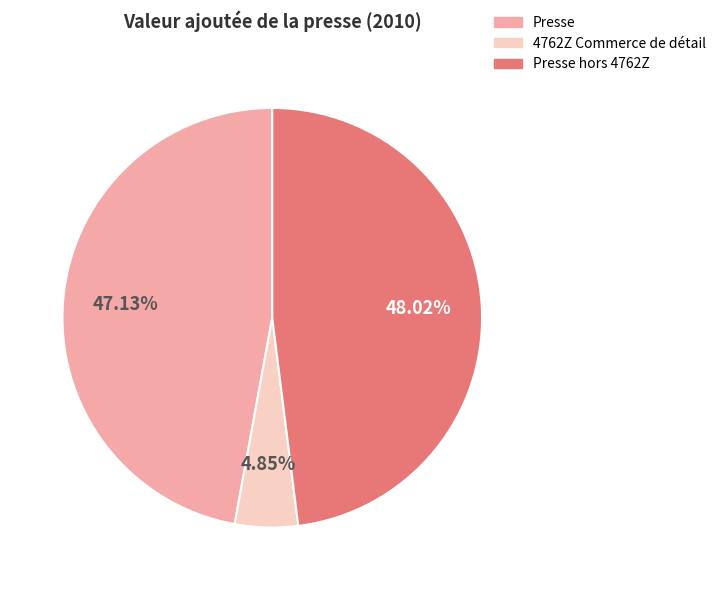

Is there a majority slice in this chart?

No